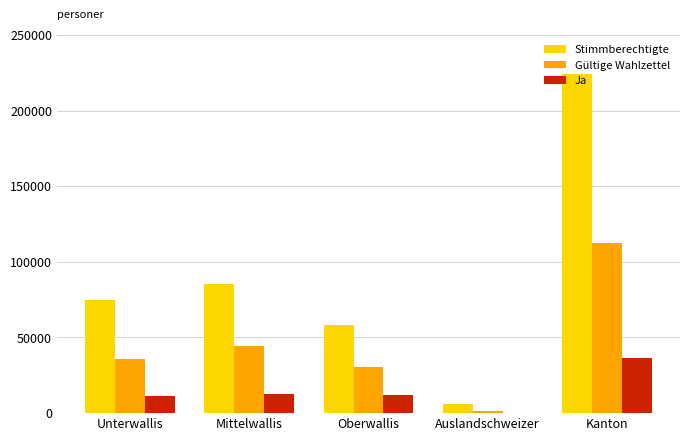

Is it true that Gültige Wahlzettel equals 77611 at Mittelwallis?

False